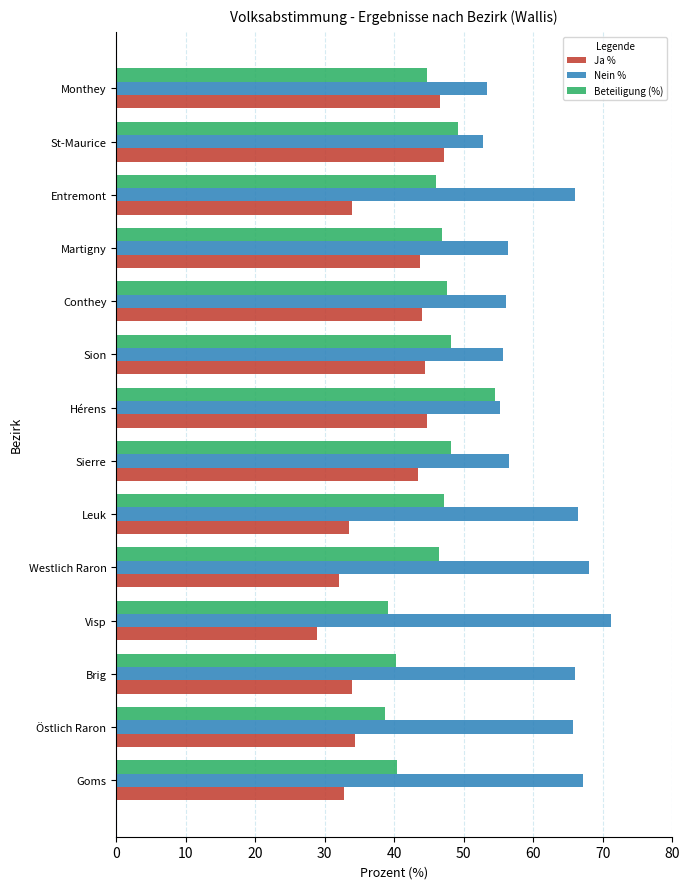

Which series changed the most between Hérens and Martigny?

Beteiligung (%)